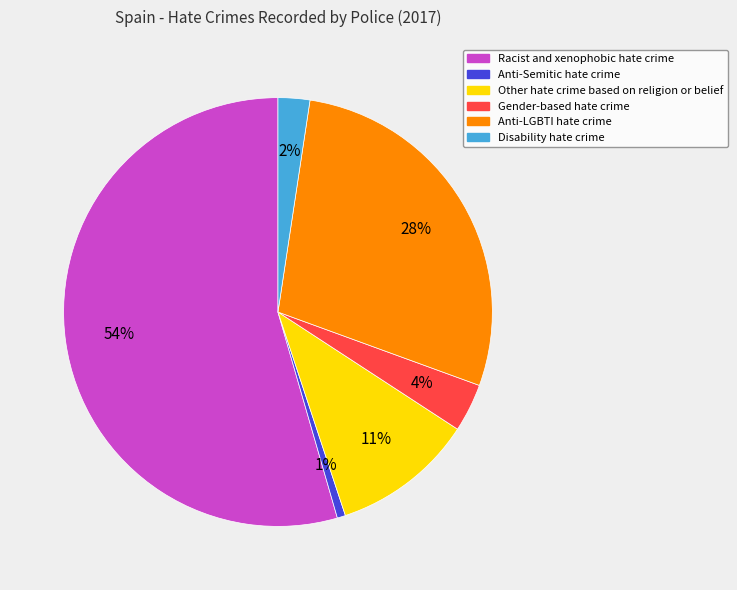

To the nearest percent, what is the difference between the Disability hate crime and Racist and xenophobic hate crime slice percentages?

52%